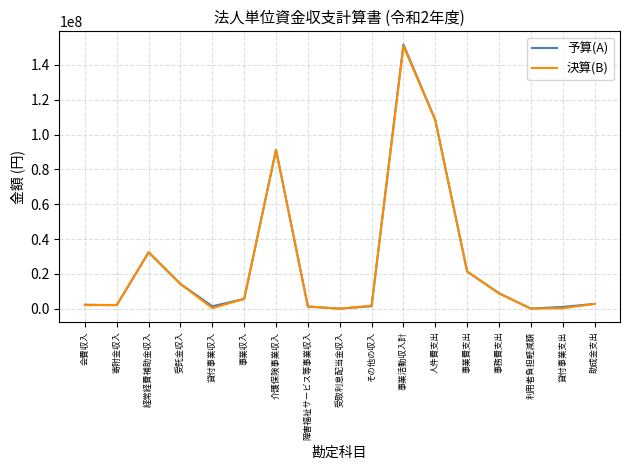

Between 寄附金収入 and 受託金収入, which series saw the biggest shift?

予算(A)